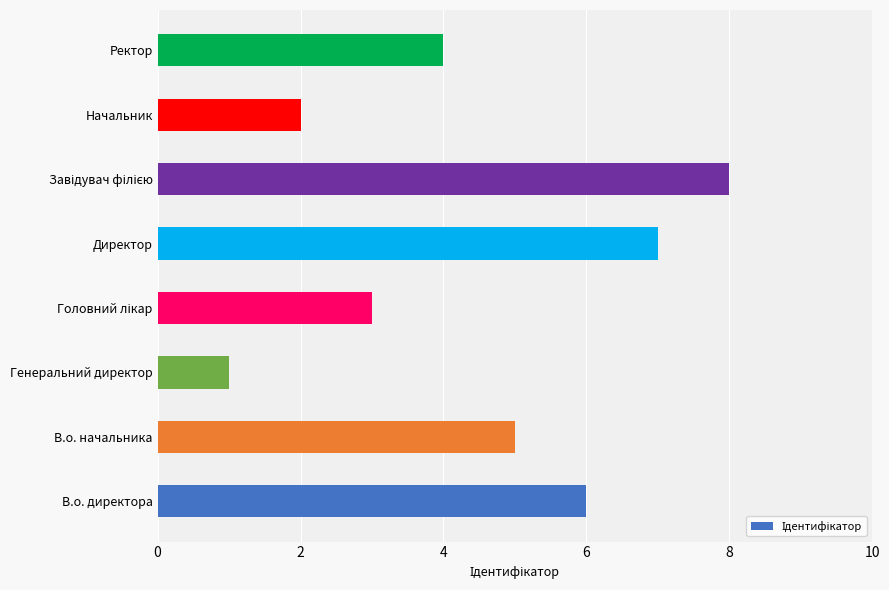

Which has a higher value, Директор or Генеральний директор?

Директор